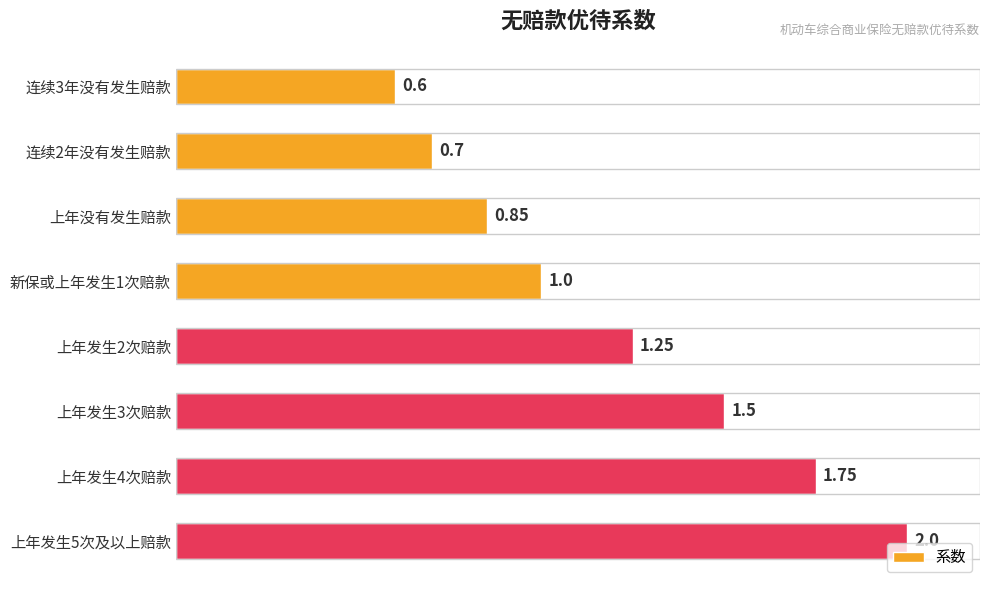

Between 上年发生2次赔款 and 上年发生4次赔款, which is larger?

上年发生4次赔款